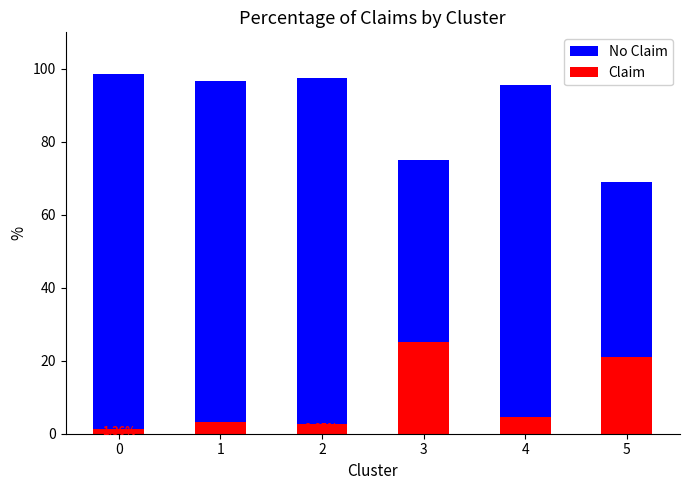

True or false: No Claim has a value of 143.2 at 4.

False